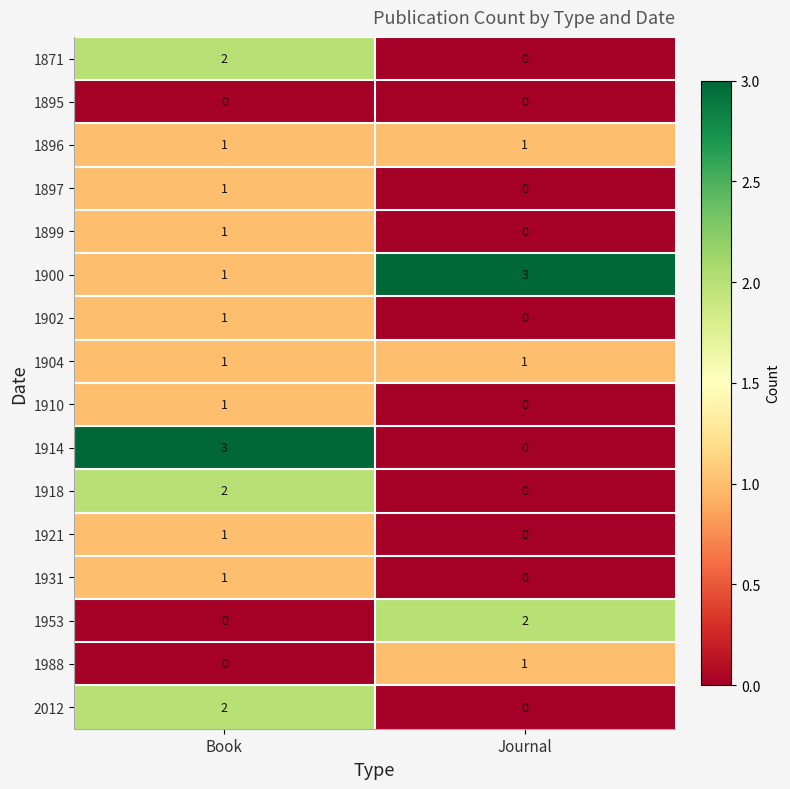

The value of 1902 at Journal is 0. True or false?

True